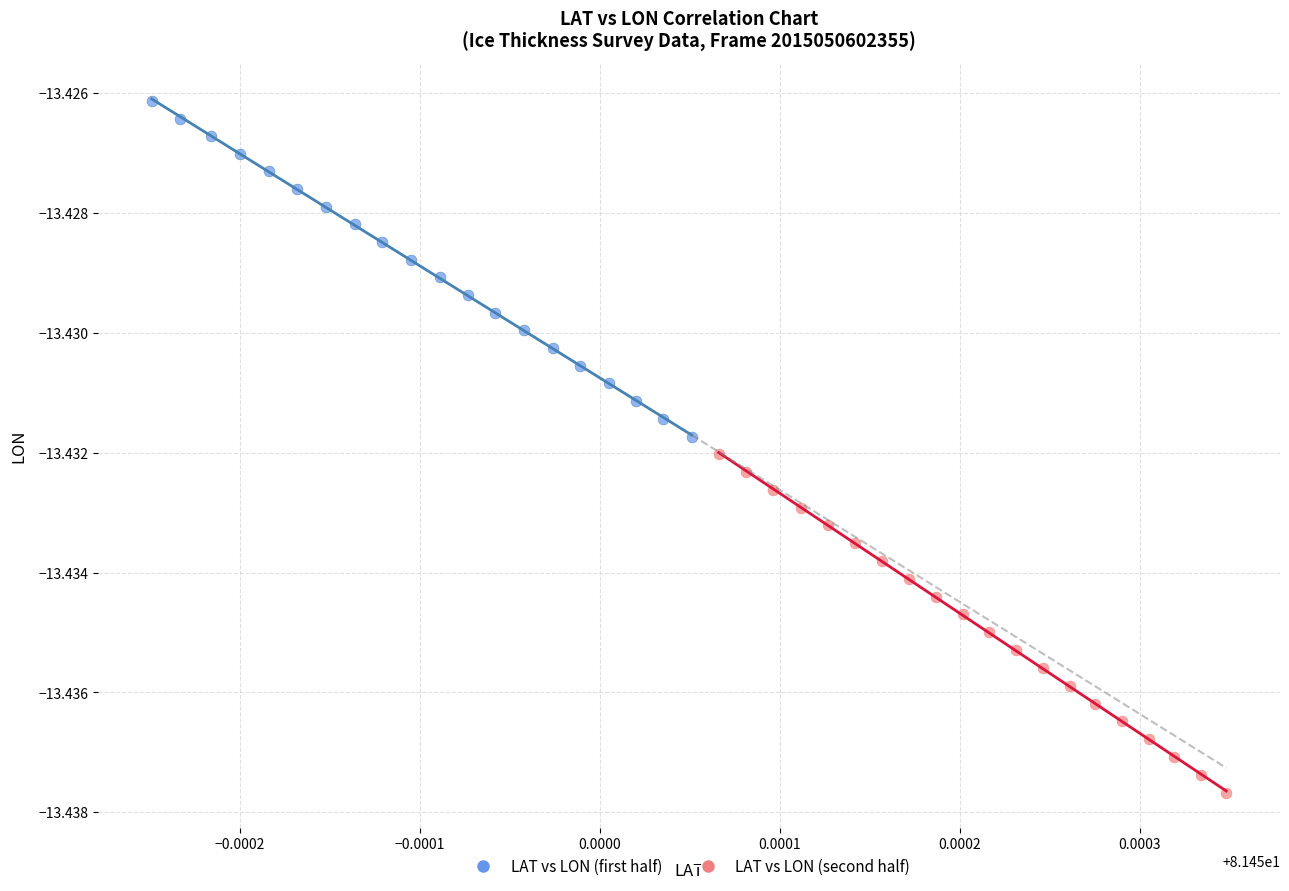

What are all the series names shown in the legend?

LAT vs LON (first half), LAT vs LON (second half)